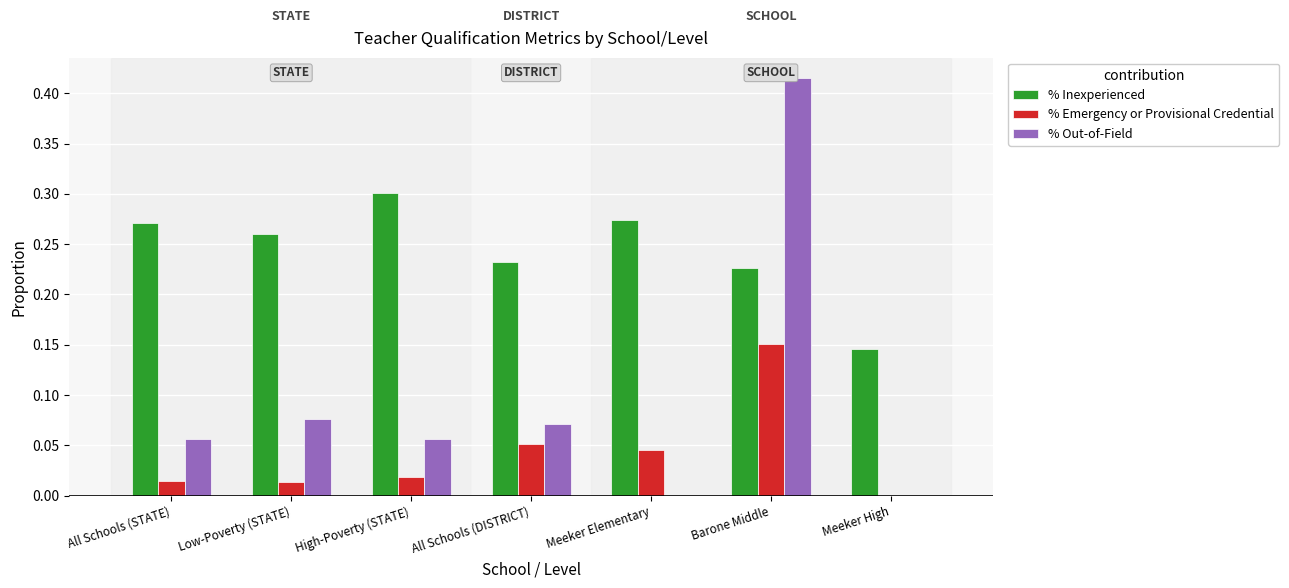

Which series has the largest total across all categories?

% Inexperienced